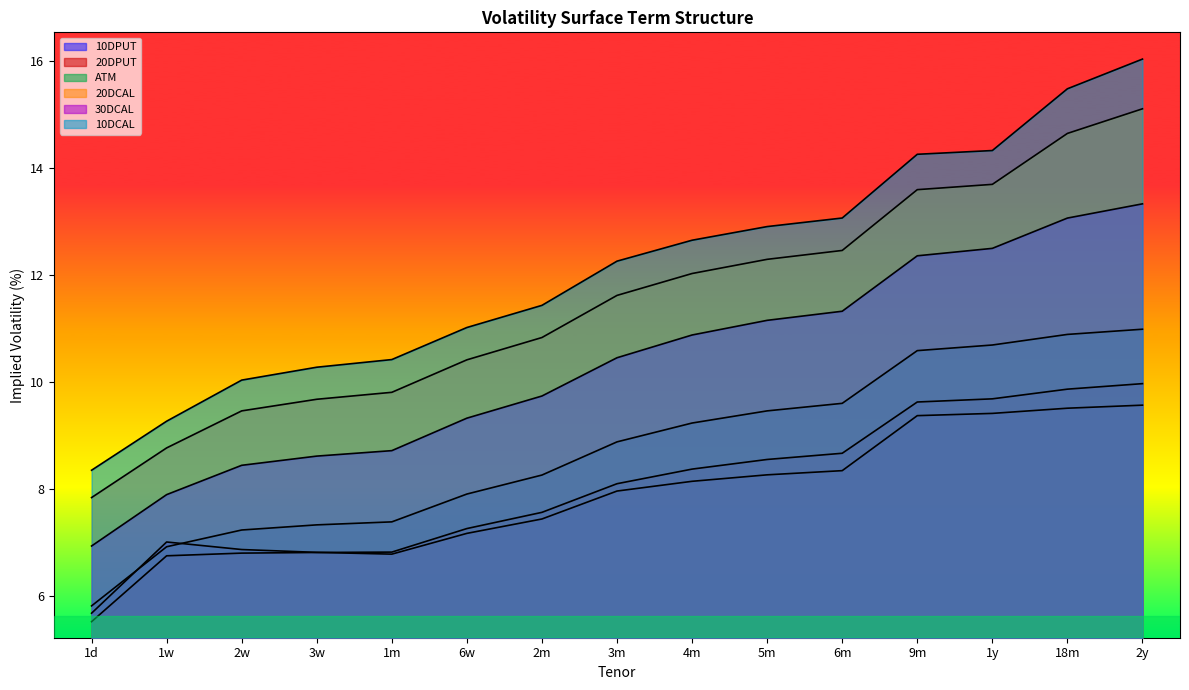

Reading left to right, what are all the values shown in this chart?

10DPUT: 1d=5.7	1w=7.0	2w=6.9	3w=6.8	1m=6.8	6w=7.2	2m=7.4	3m=8.0	4m=8.1	5m=8.3	6m=8.3	9m=9.4	1y=9.4	18m=9.5	2y=9.6
20DPUT: 1d=5.5	1w=6.8	2w=6.8	3w=6.8	1m=6.8	6w=7.3	2m=7.6	3m=8.1	4m=8.4	5m=8.6	6m=8.7	9m=9.6	1y=9.7	18m=9.9	2y=10.0
ATM: 1d=5.8	1w=6.9	2w=7.2	3w=7.3	1m=7.4	6w=7.9	2m=8.3	3m=8.9	4m=9.2	5m=9.5	6m=9.6	9m=10.6	1y=10.7	18m=10.9	2y=11.0
20DCAL: 1d=7.8	1w=8.8	2w=9.5	3w=9.7	1m=9.8	6w=10.4	2m=10.8	3m=11.6	4m=12.0	5m=12.3	6m=12.5	9m=13.6	1y=13.7	18m=14.6	2y=15.1
30DCAL: 1d=6.9	1w=7.9	2w=8.4	3w=8.6	1m=8.7	6w=9.3	2m=9.7	3m=10.5	4m=10.9	5m=11.2	6m=11.3	9m=12.4	1y=12.5	18m=13.1	2y=13.3
10DCAL: 1d=8.4	1w=9.3	2w=10.0	3w=10.3	1m=10.4	6w=11.0	2m=11.4	3m=12.3	4m=12.7	5m=12.9	6m=13.1	9m=14.3	1y=14.3	18m=15.5	2y=16.0